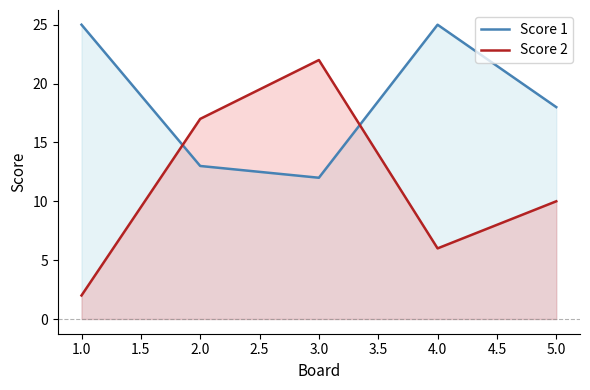

At which label is Score 1 closest to 18?

5.0